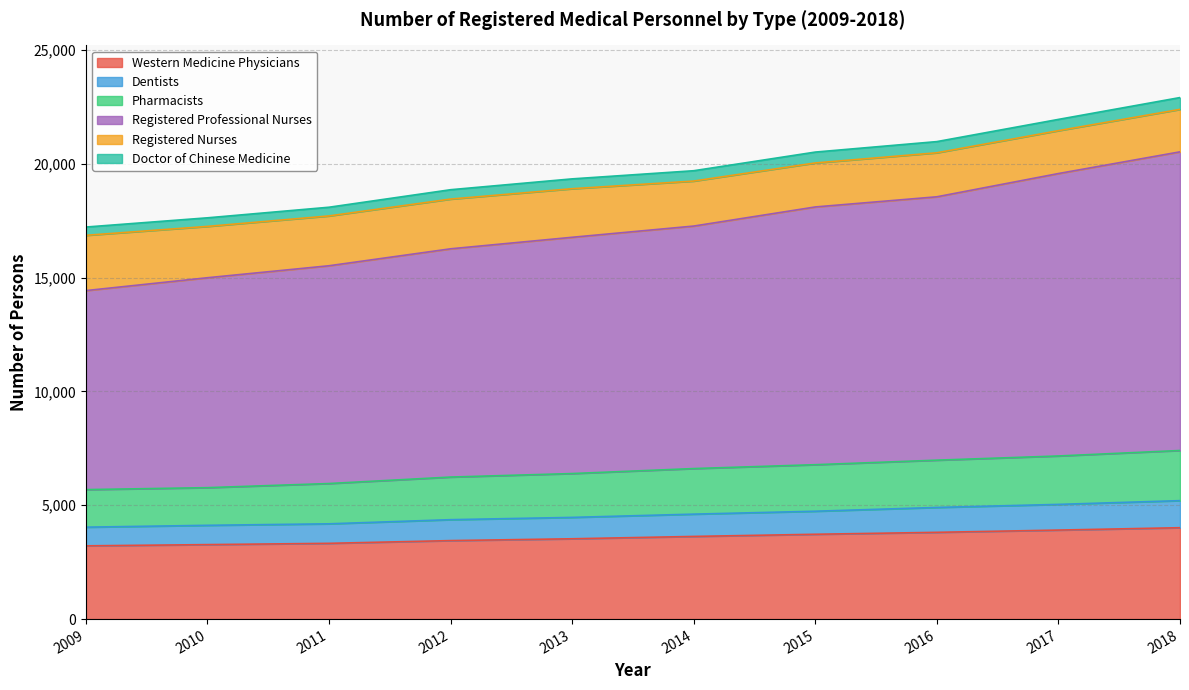

True or false: Registered Professional Nurses and Dentists cross at least once.

False